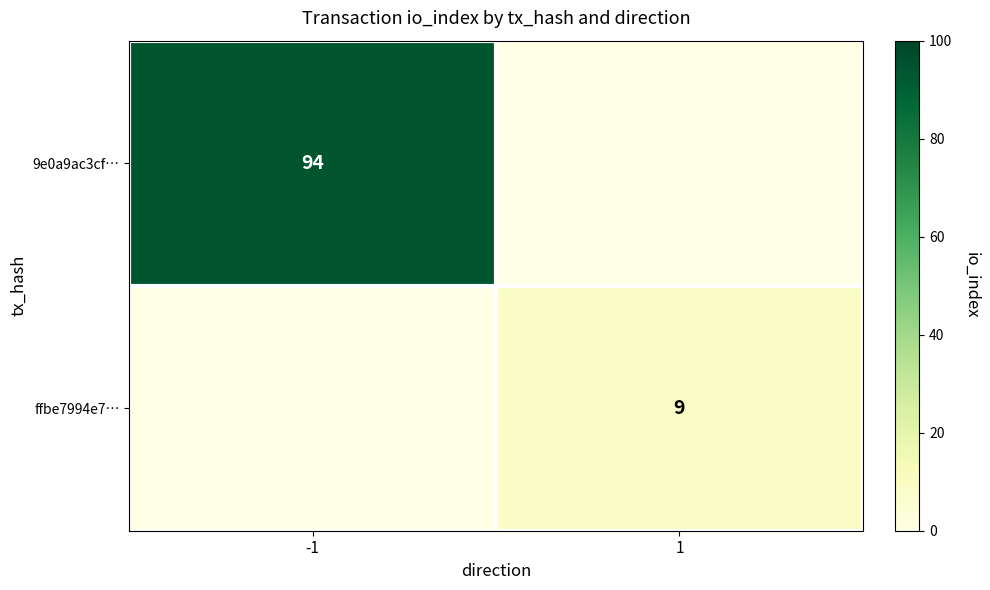

True or false: 9e0a9ac3cf… has a value of 94 at -1.

True